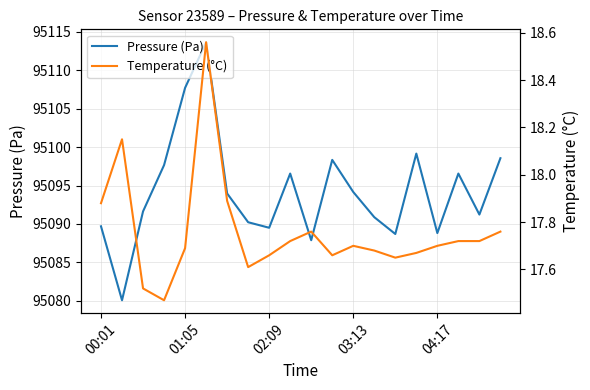

What is the minimum value for Pressure (Pa)?

95080.1